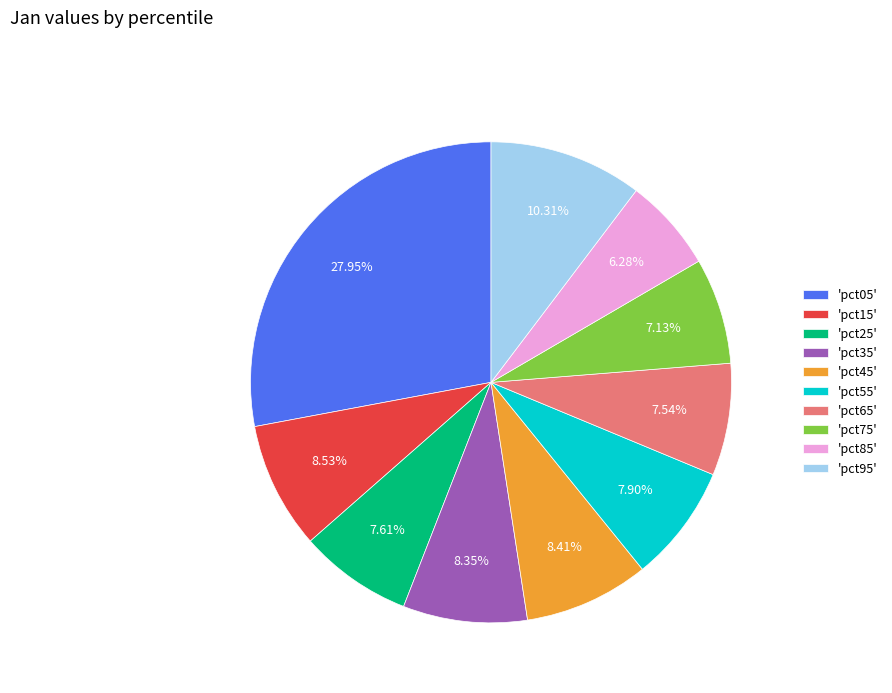

Does 'pct95' account for over 50% of the chart?

No